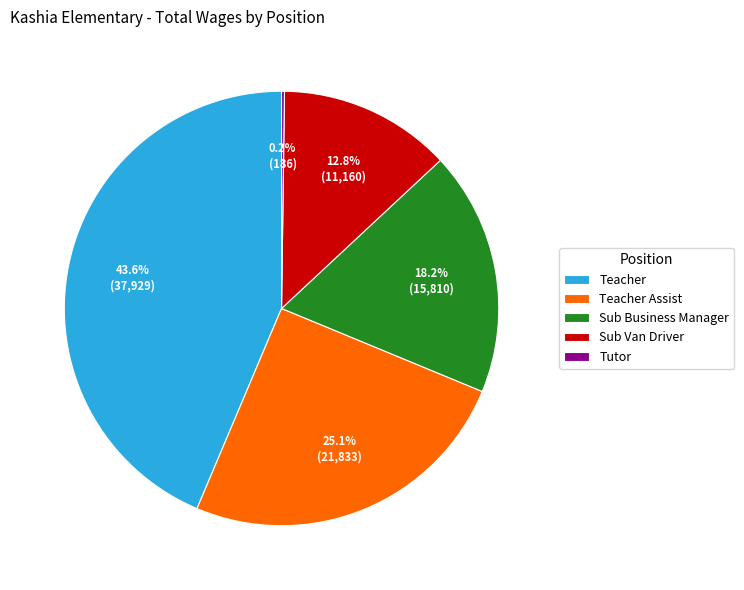

Which has a higher value, Teacher or Sub Business Manager?

Teacher